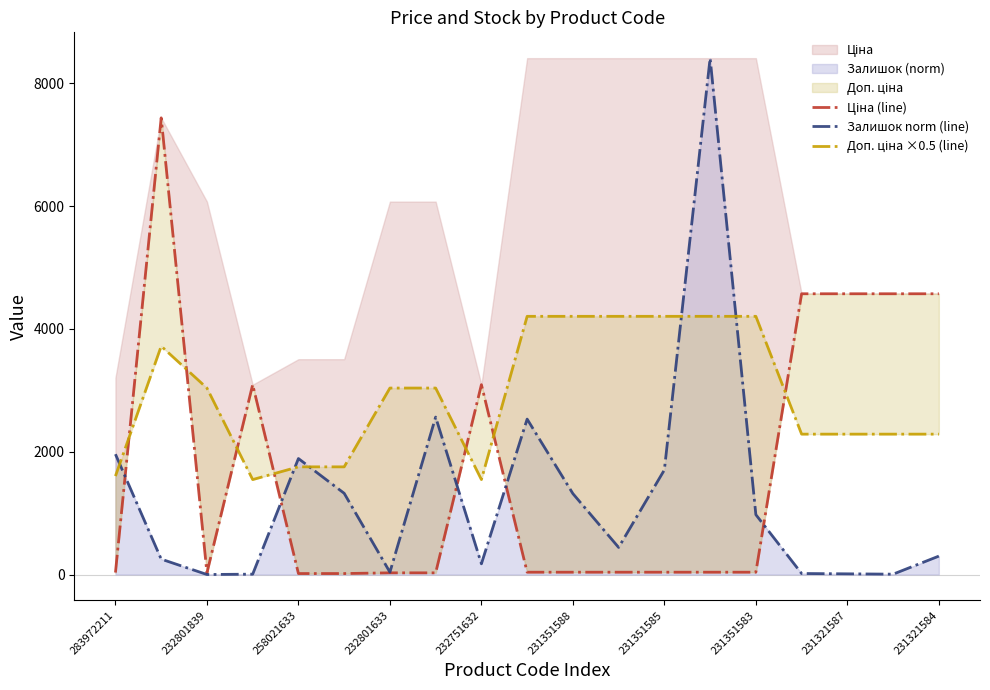

What is the value of the Доп. ціна ×0.5 (line) point at the 7th from the left?

3036.0